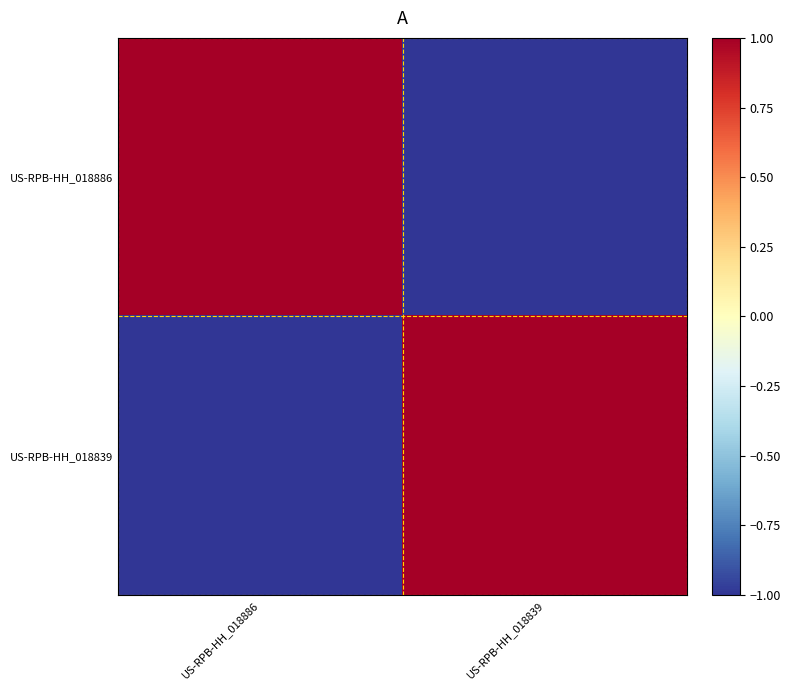

Which series changed the most between US-RPB-HH_018886 and US-RPB-HH_018839?

US-RPB-HH_018886